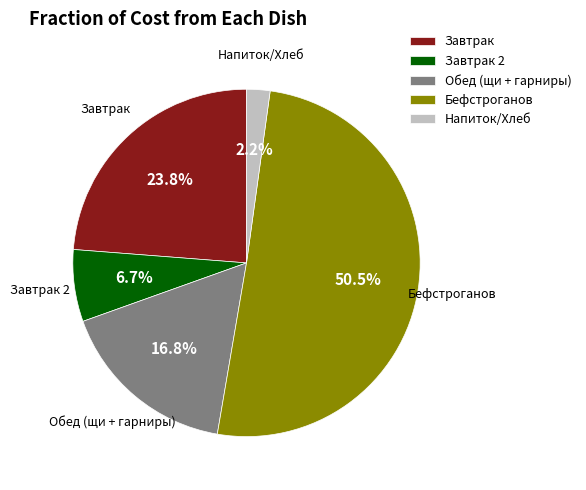

How much of the chart is everything except Напиток/Хлеб?

97.8%